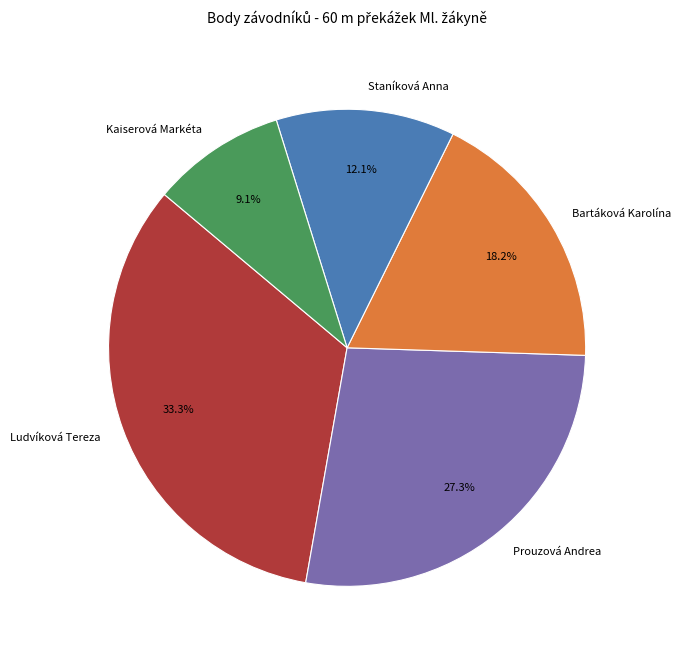

Count the number of slices in the pie.

5